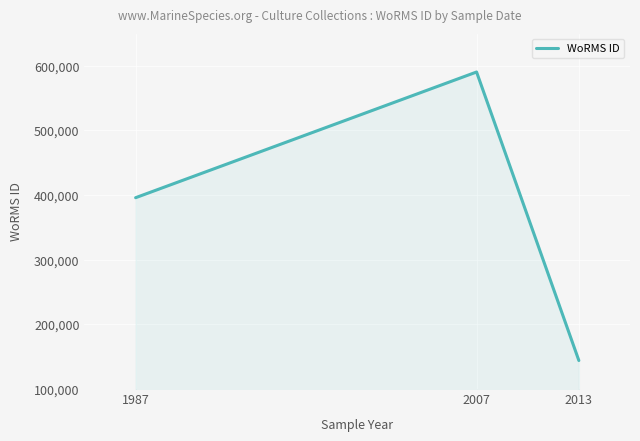

Rank the categories by value from lowest to highest.

2013, 1987, 2007